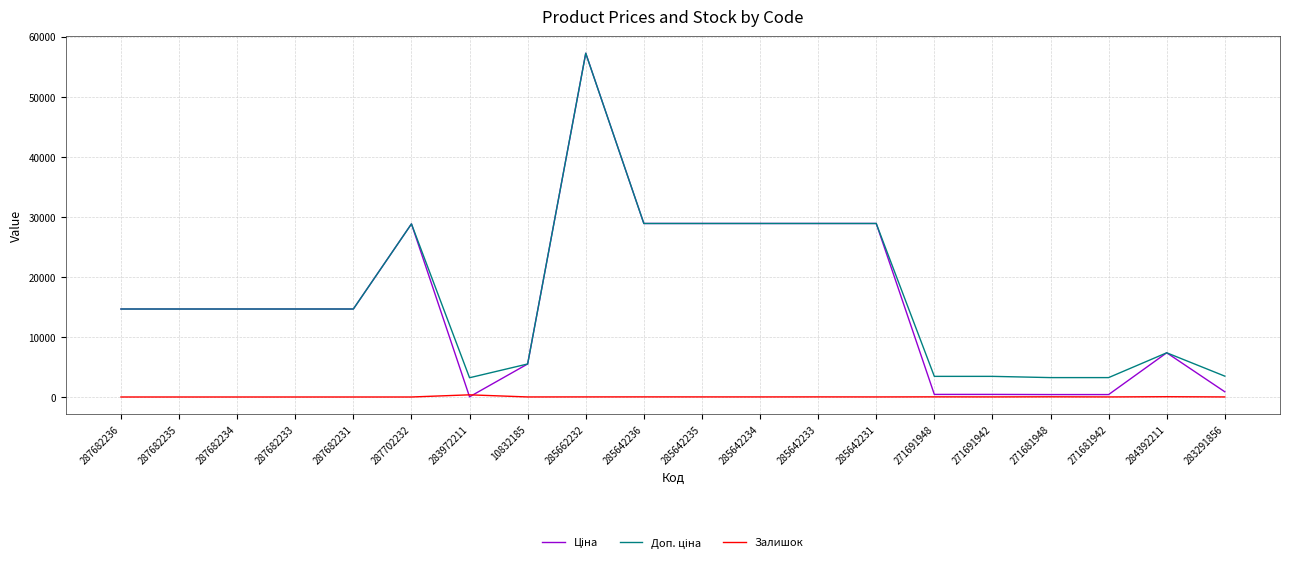

True or false: Залишок has a value of 11.0 at 285642234.

True